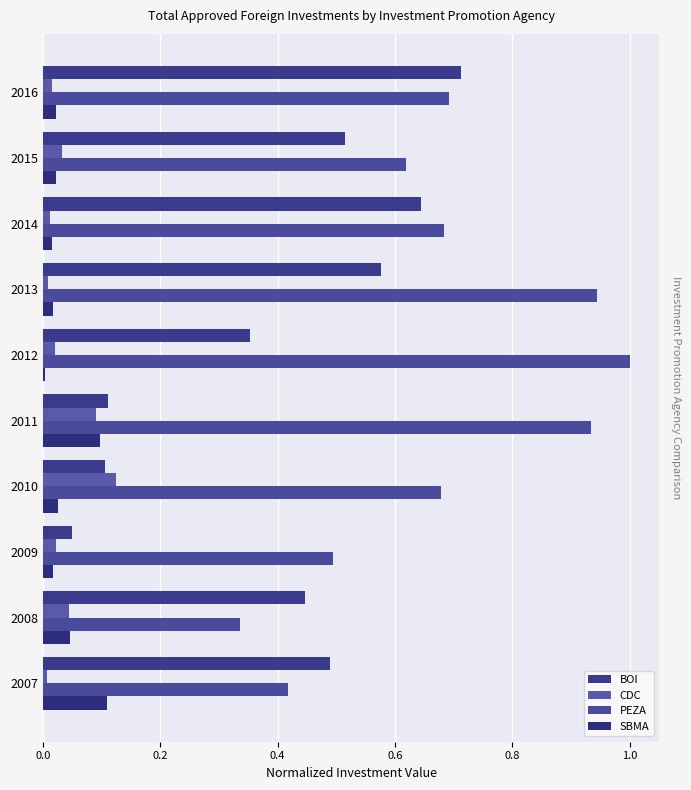

What are all the series names shown in the legend?

BOI, CDC, PEZA, SBMA